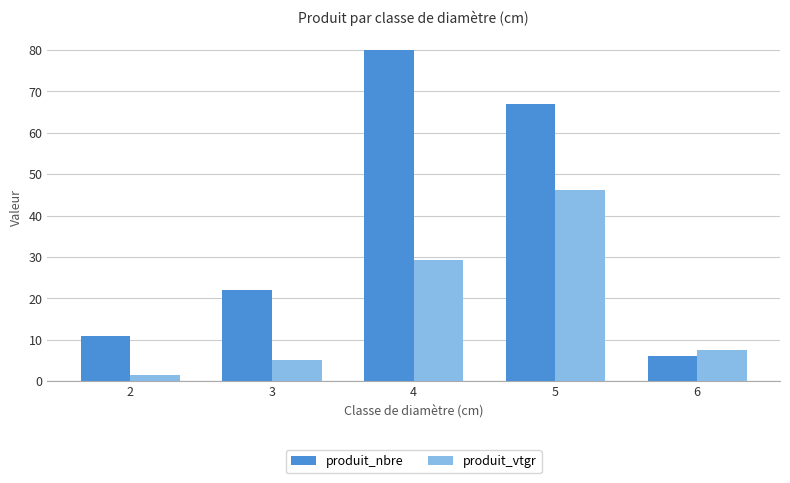

At which category is the sum across all series the highest?

5